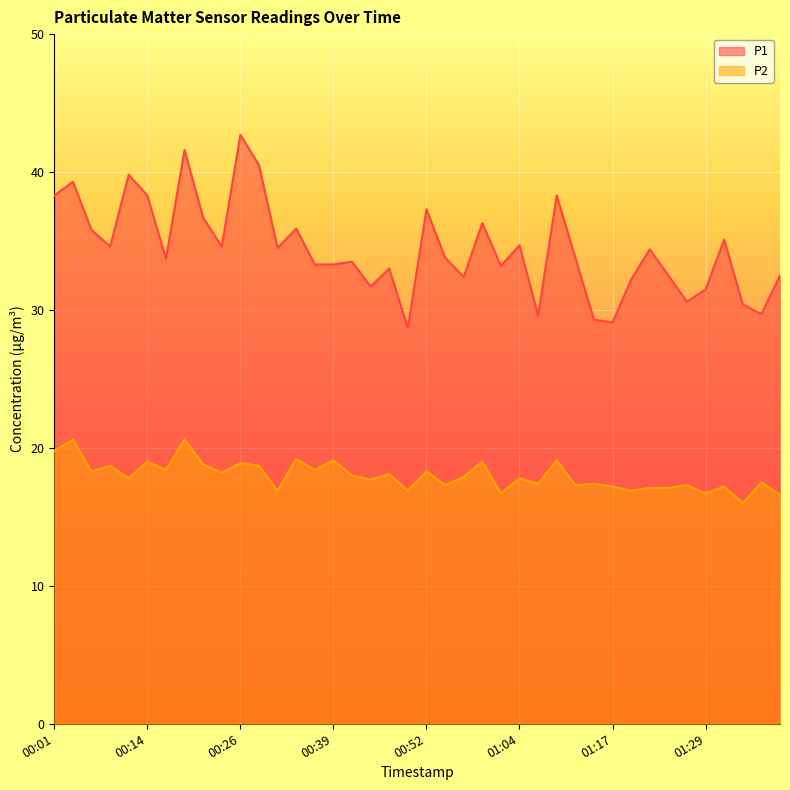

What are all the series names shown in the legend?

P1, P2